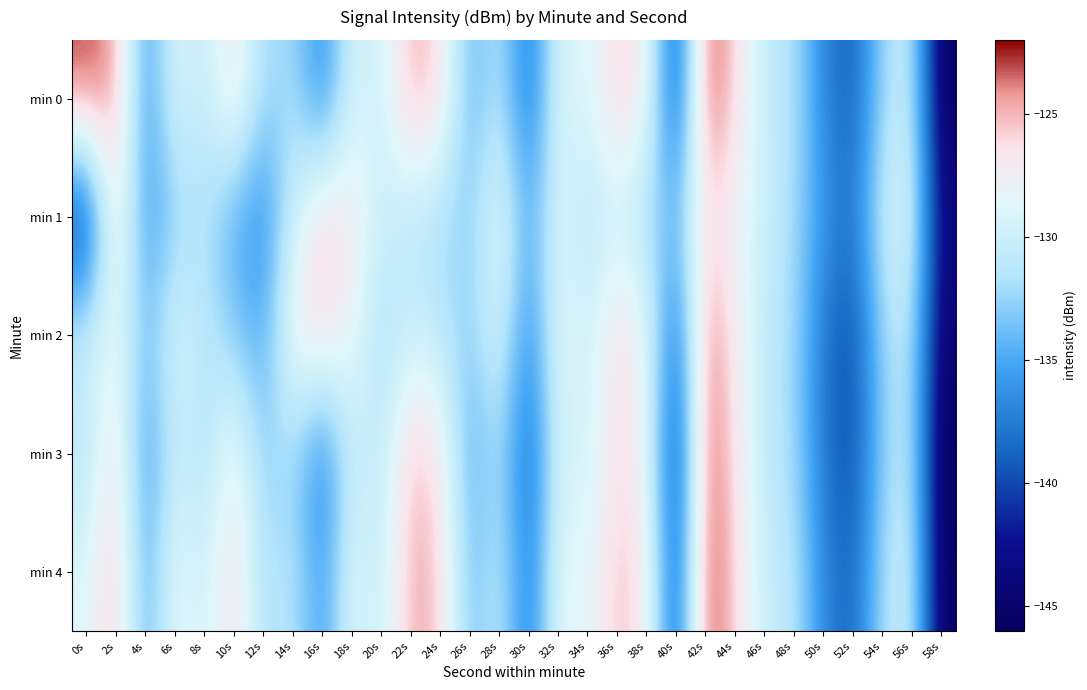

At which category does the chart reach its peak across all series?

42s